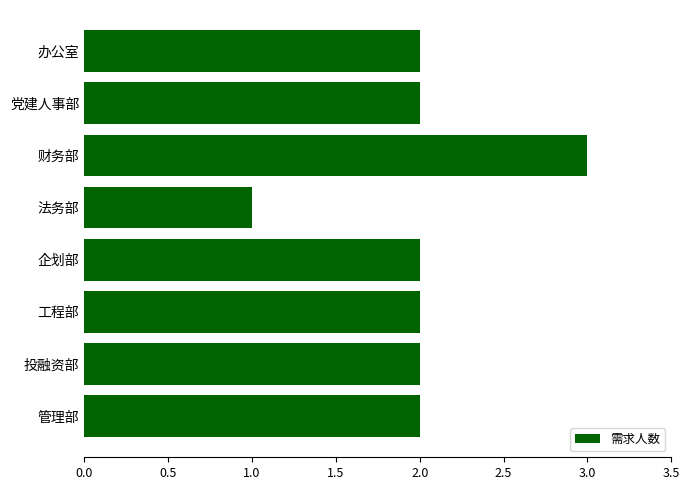

What is the change in value from 党建人事部 to 财务部?

+1